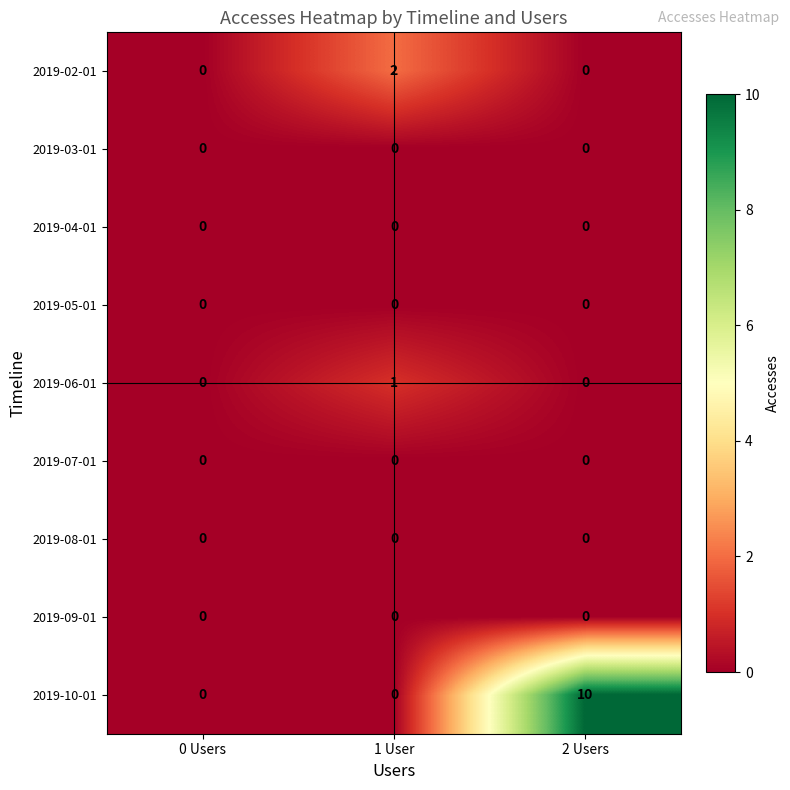

Reading left to right, what are all the values shown in this chart?

2019-02-01: 0	2	0
2019-03-01: 0	0	0
2019-04-01: 0	0	0
2019-05-01: 0	0	0
2019-06-01: 0	1	0
2019-07-01: 0	0	0
2019-08-01: 0	0	0
2019-09-01: 0	0	0
2019-10-01: 0	0	10